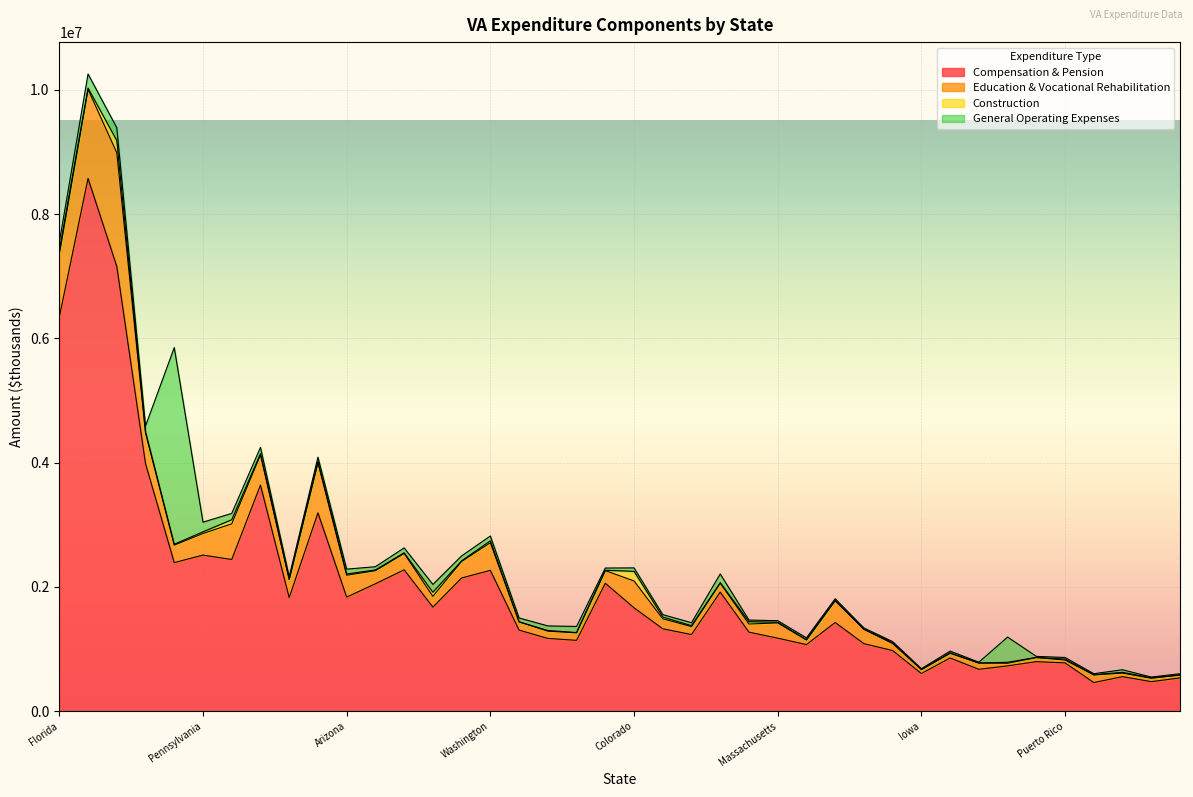

How many values in the Construction series are below 12507?

20